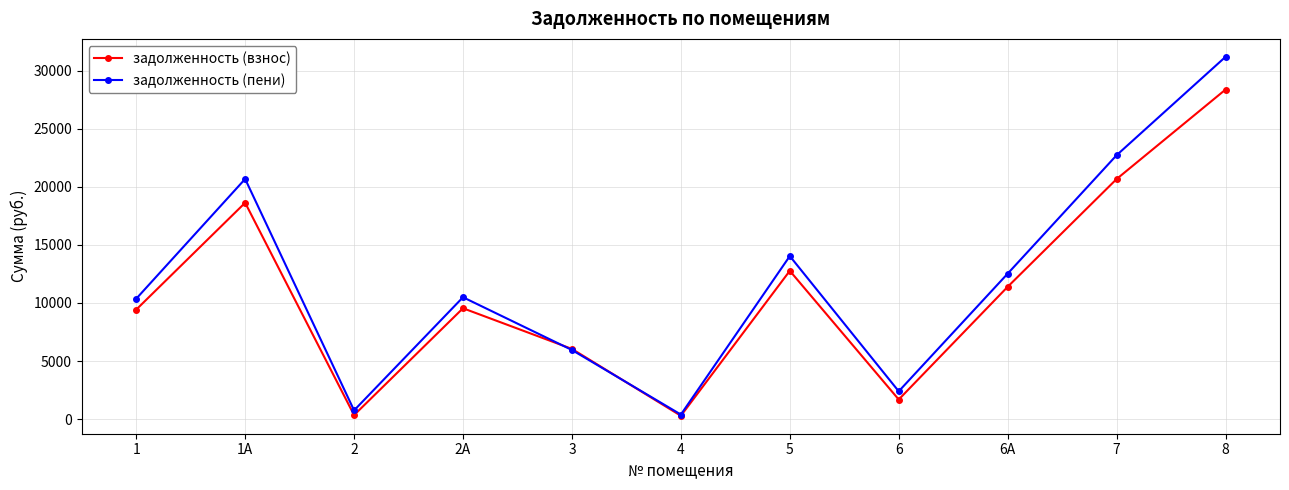

What is the maximum value shown in the chart?

31181.6